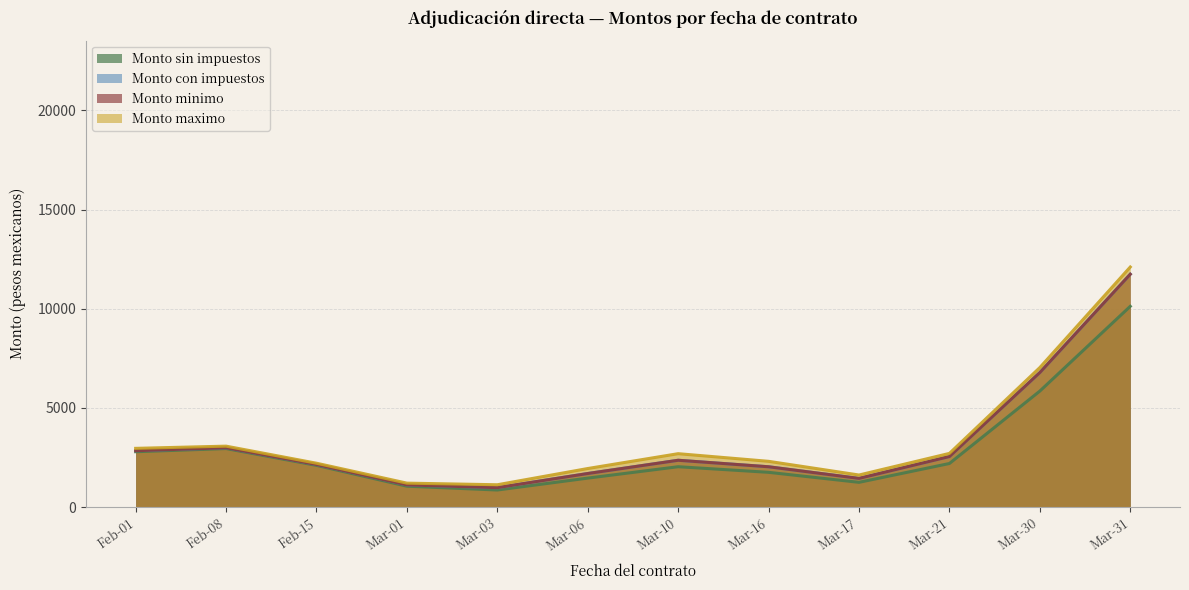

Does the chart have visible grid lines?

Yes